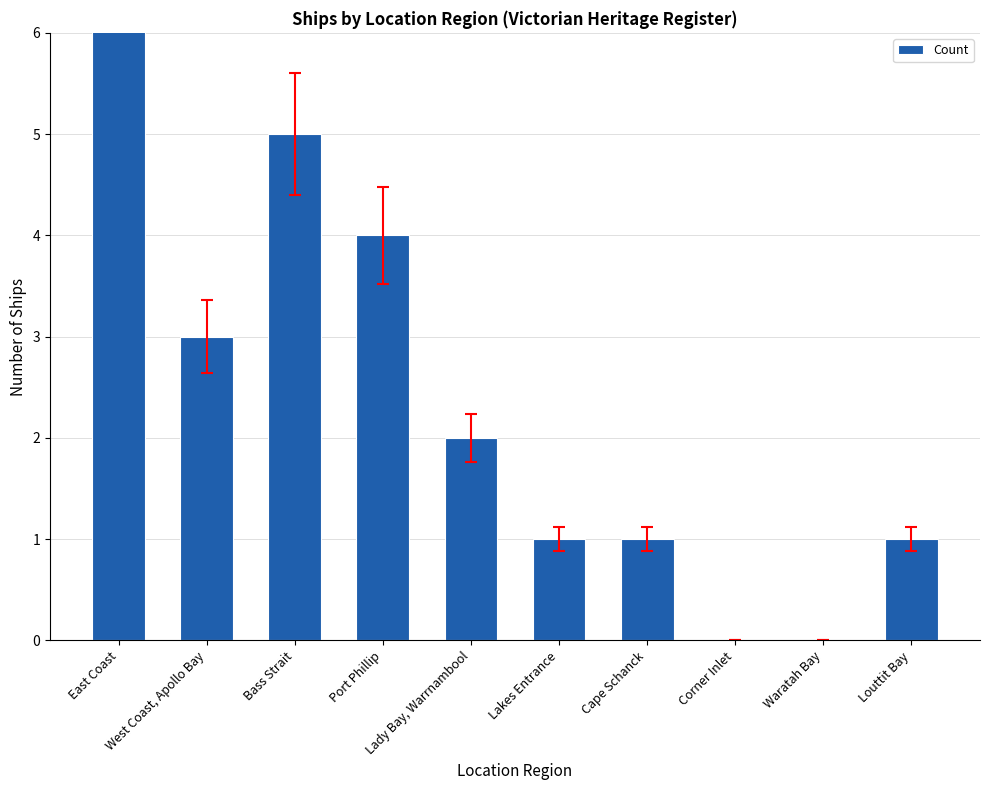

Rank the categories by value from lowest to highest.

Corner Inlet, Waratah Bay, Lakes Entrance, Cape Schanck, Louttit Bay, Lady Bay, Warrnambool, West Coast, Apollo Bay, Port Phillip, Bass Strait, East Coast